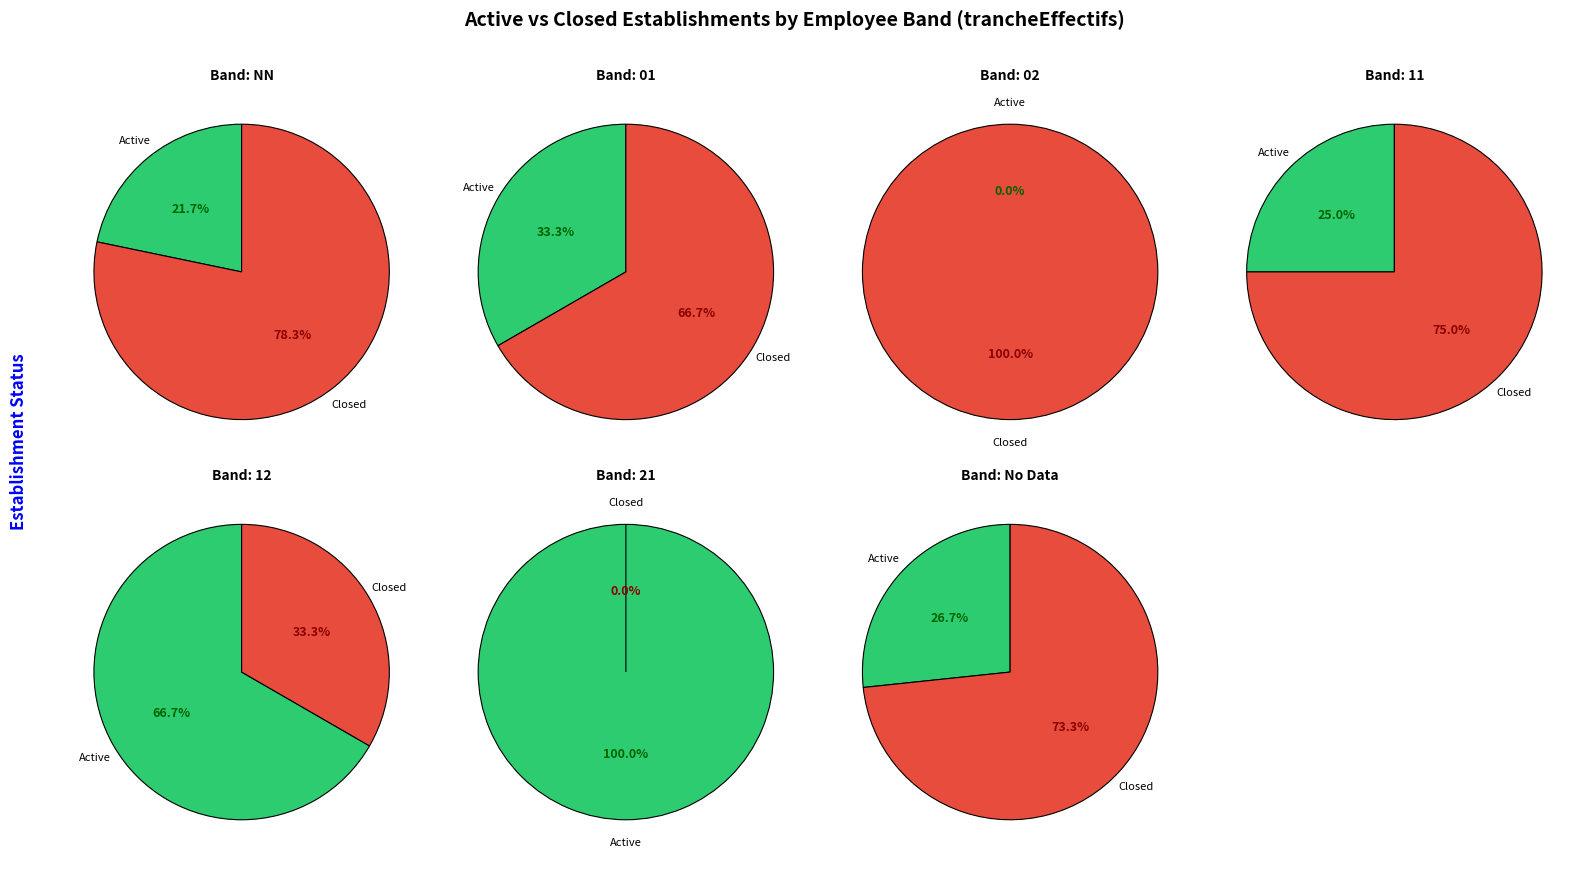

Is 6 the majority of the pie?

No